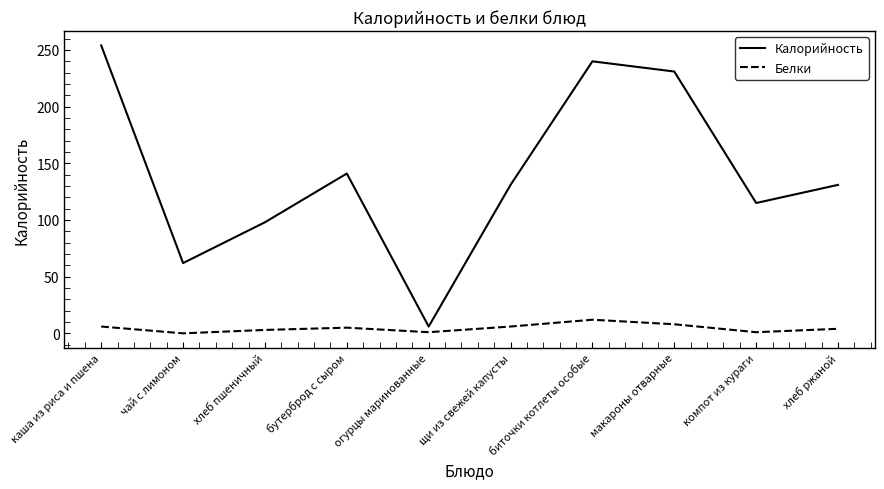

True or false: Белки and Калорийность intersect in this chart.

False